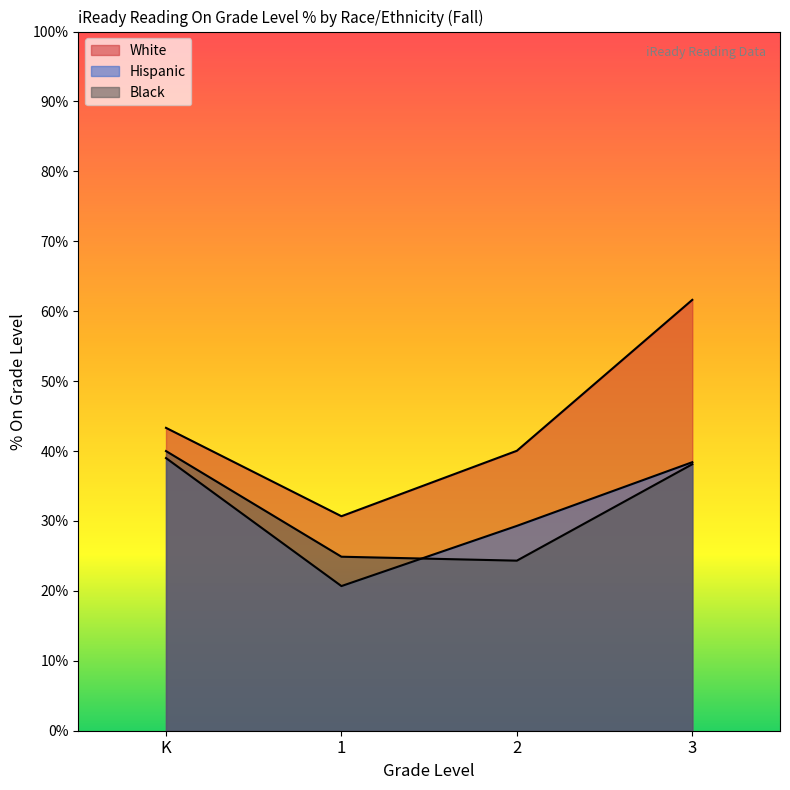

What is the lowest value of the Hispanic series?

0.2